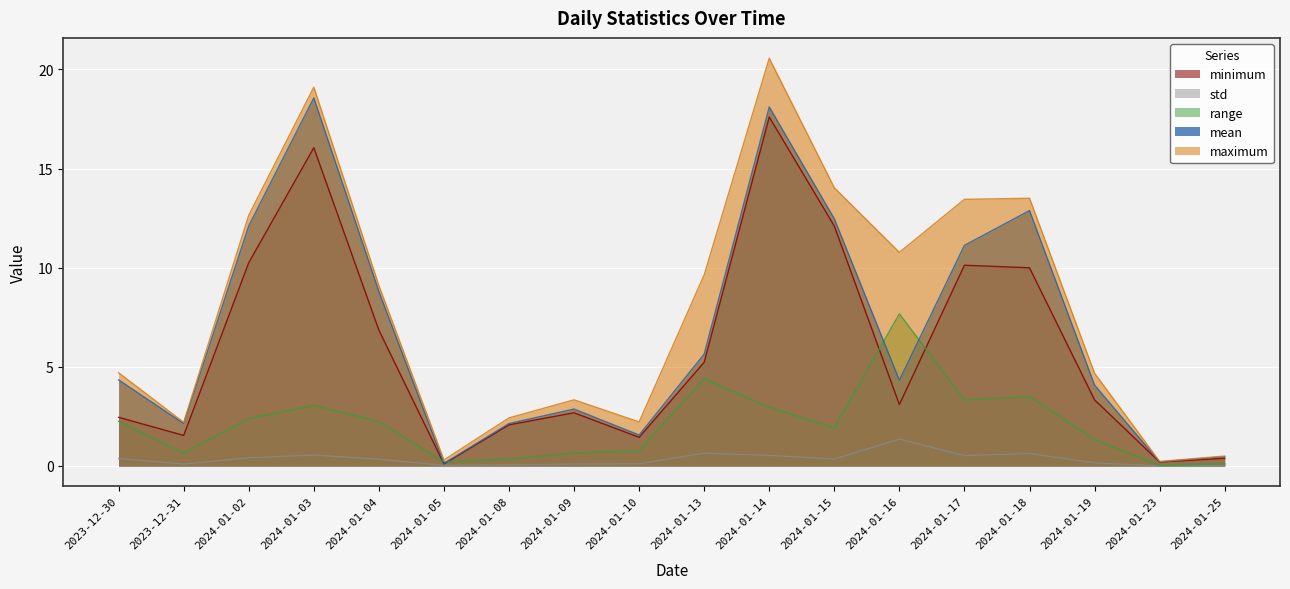

What is the value of the range point at the 18th from the left?

0.1